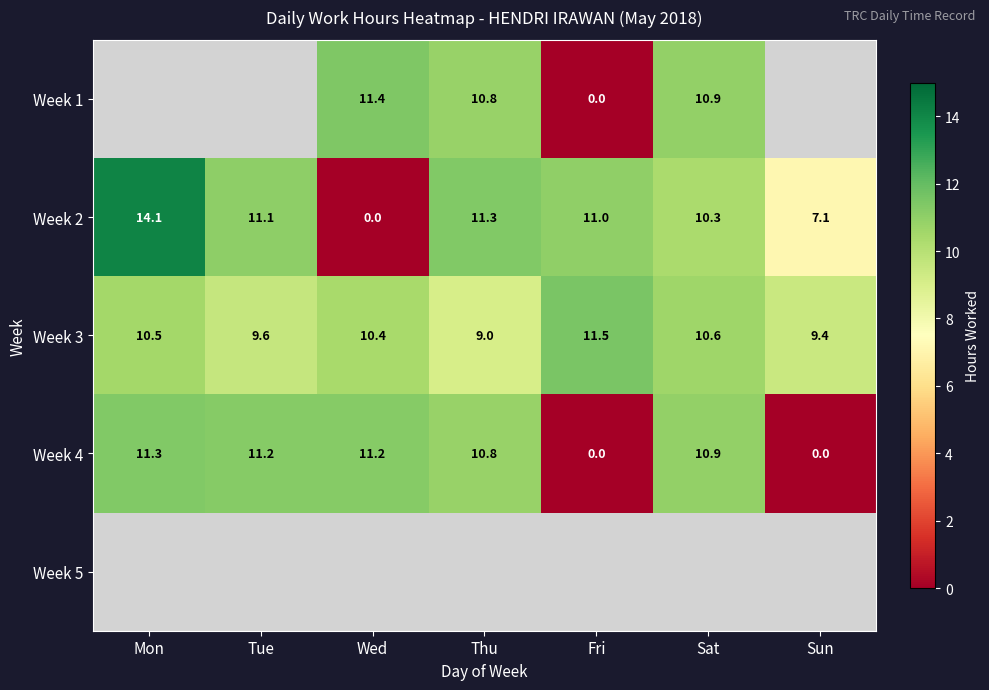

What is the sum of all Week 3 values?

71.0